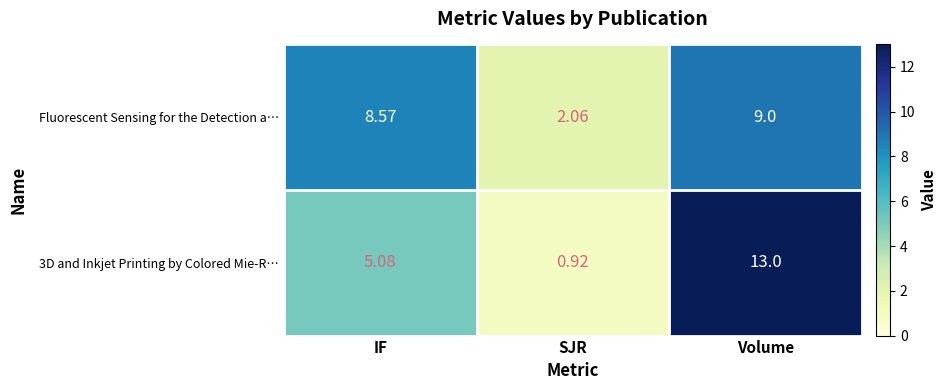

How many values in the Fluorescent Sensing for the Detection a… series exceed 8?

2